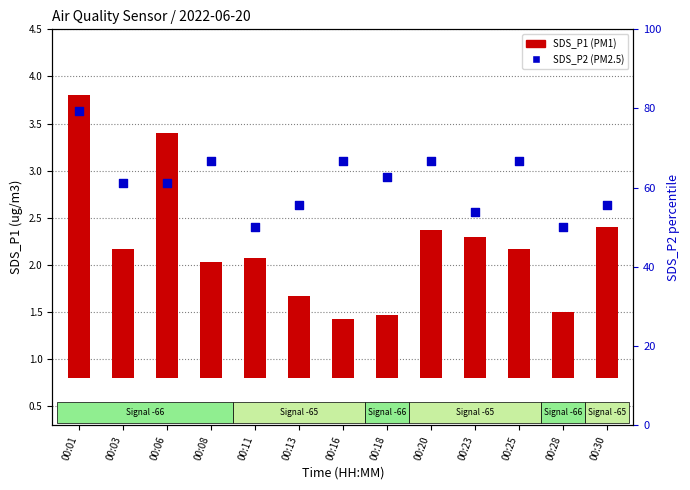

Which series has the widest spread of Y values?

SDS_P2 (PM2.5)